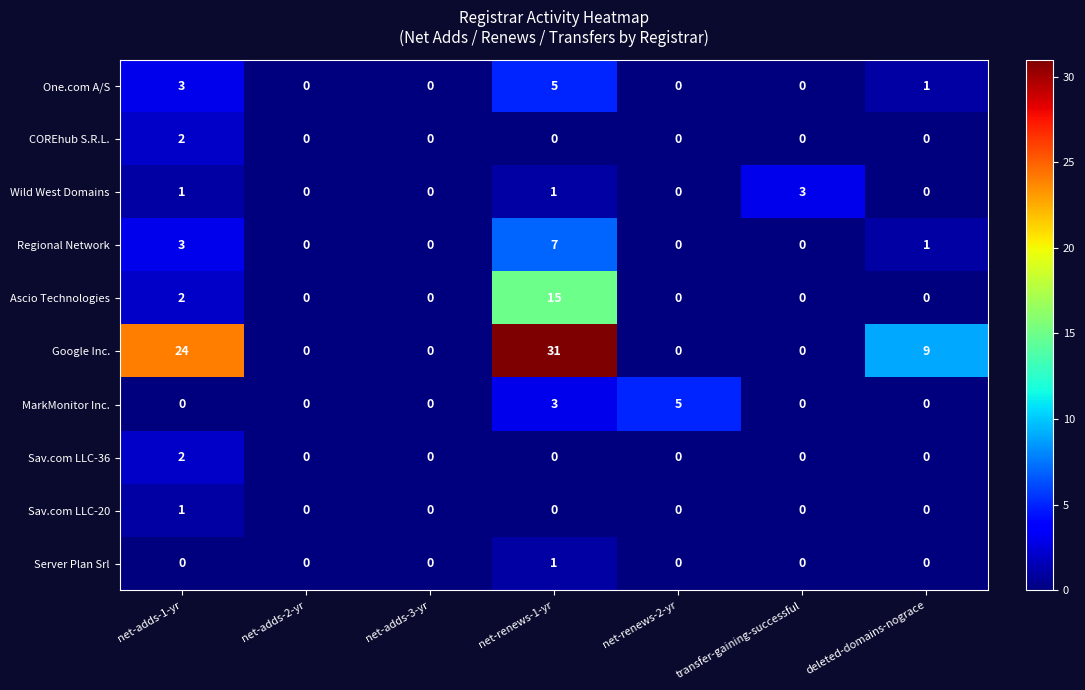

The value of Sav.com LLC-36 at net-adds-1-yr is 2. True or false?

True